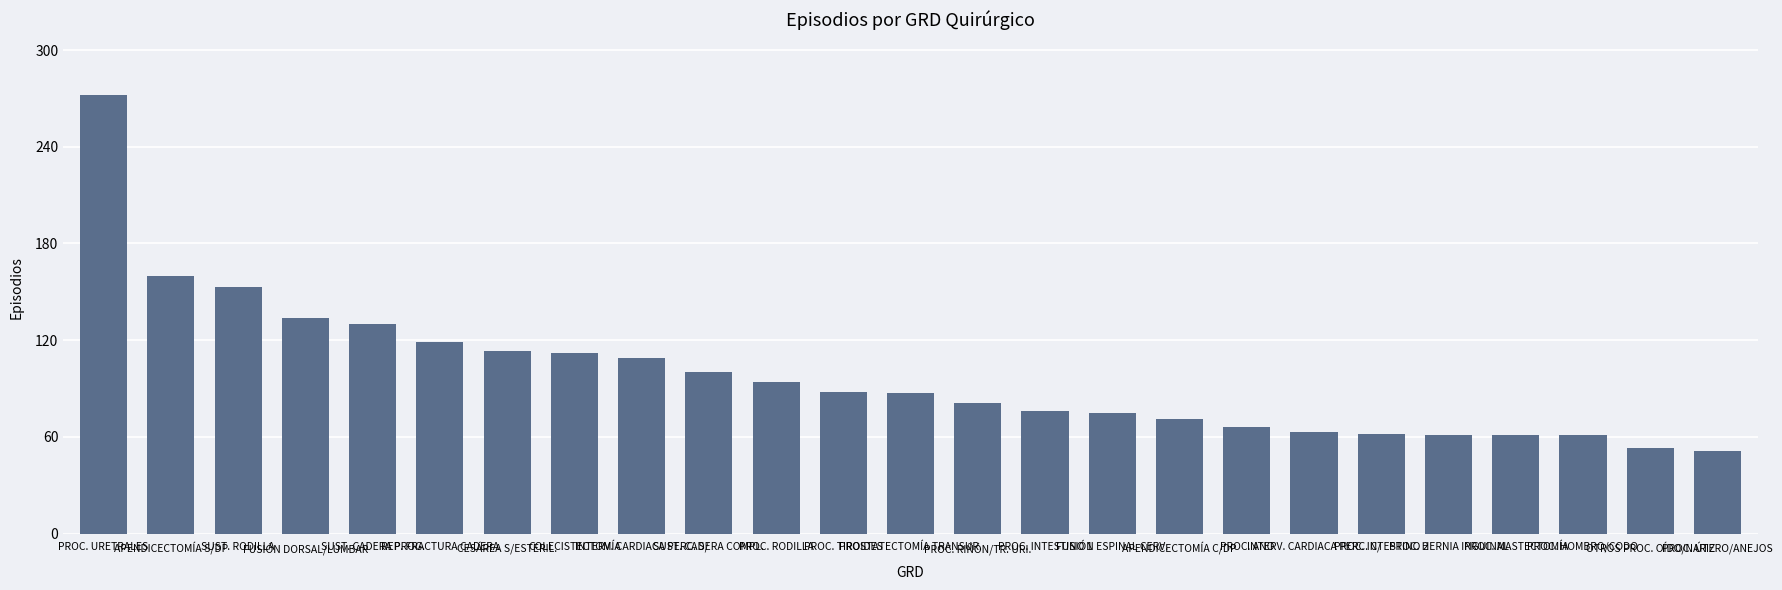

Count the number of categories in the chart.

25